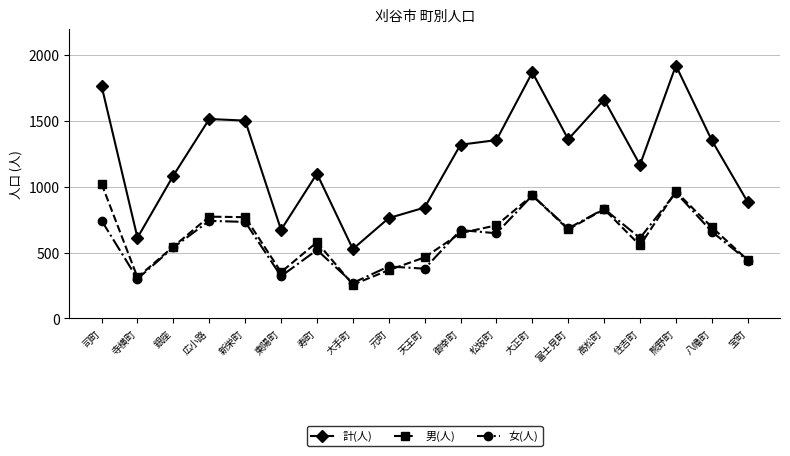

What is the value of the 男(人) point at the 16th from the left?

555